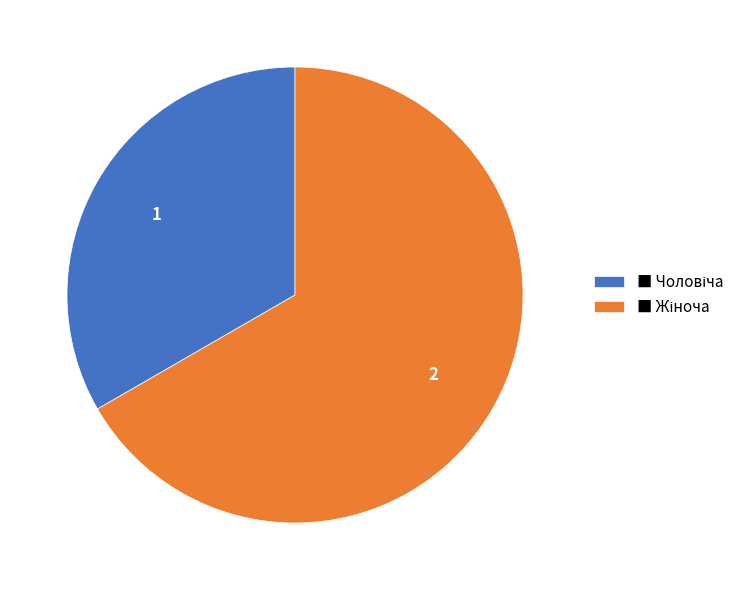

Does any single category account for the majority?

Yes